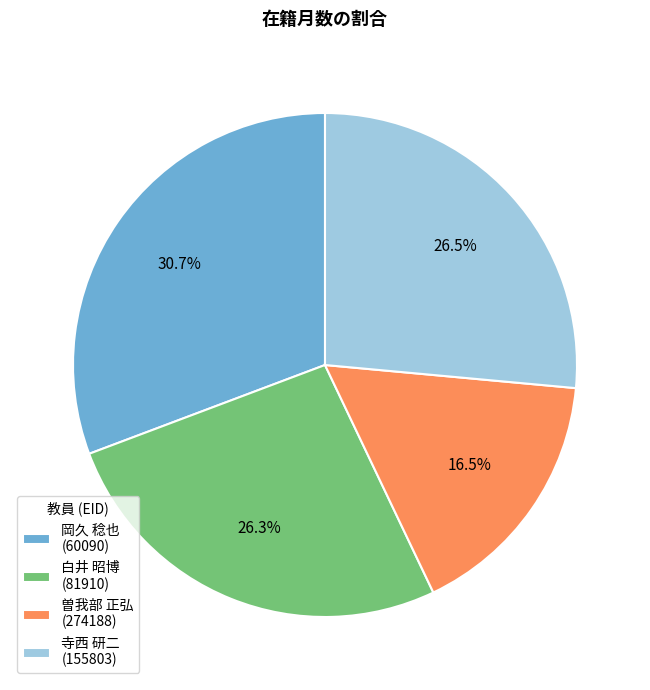

Approximately how many times larger is the value at 岡久 稔也 (60090) compared to 白井 昭博 (81910)?

1.2